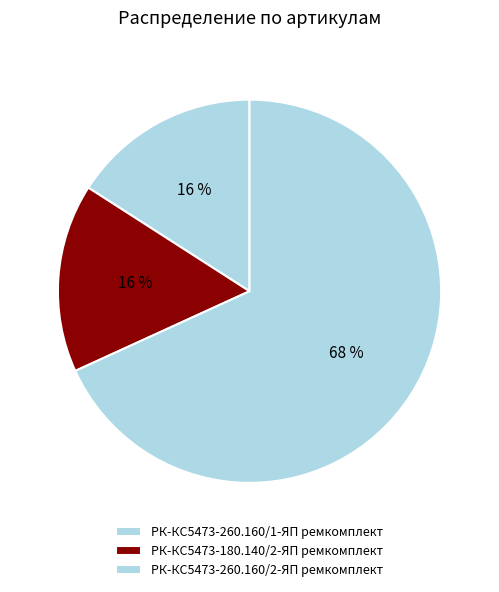

Count the number of slices in the pie.

3